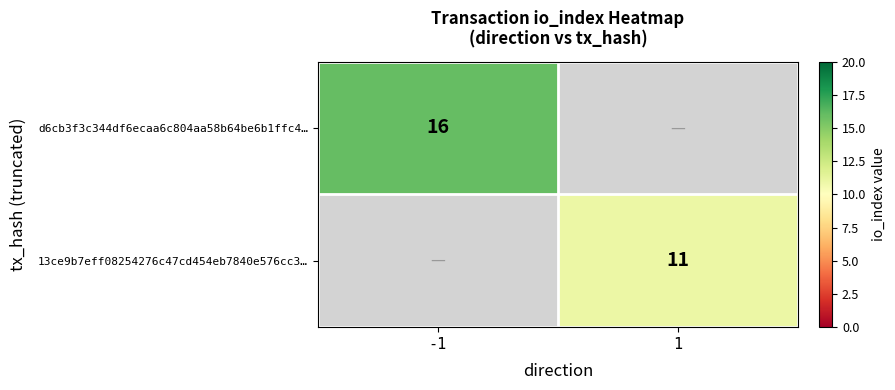

Is it true that 13ce9b7eff08254276c47cd454eb7840e576cc3… equals 17.6 at 1?

False